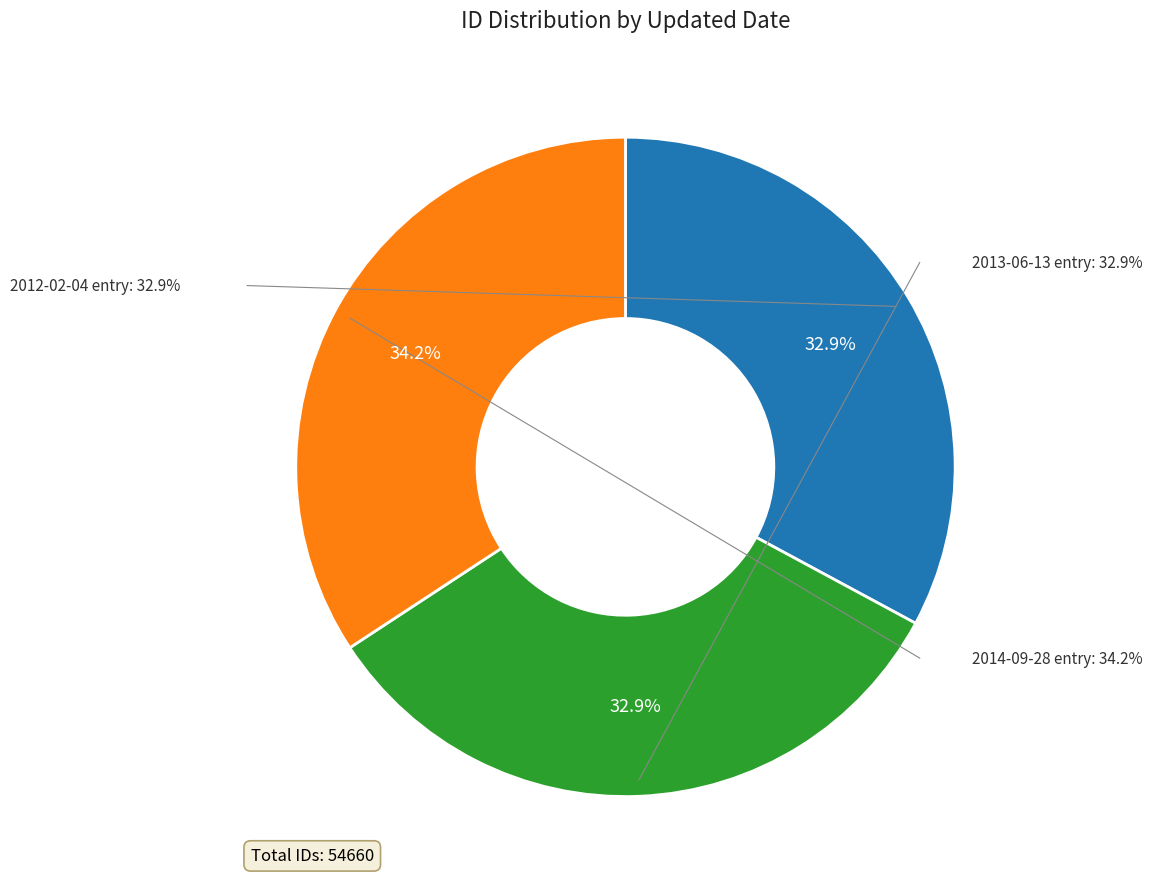

Does 2013-06-13 account for over 50% of the chart?

No